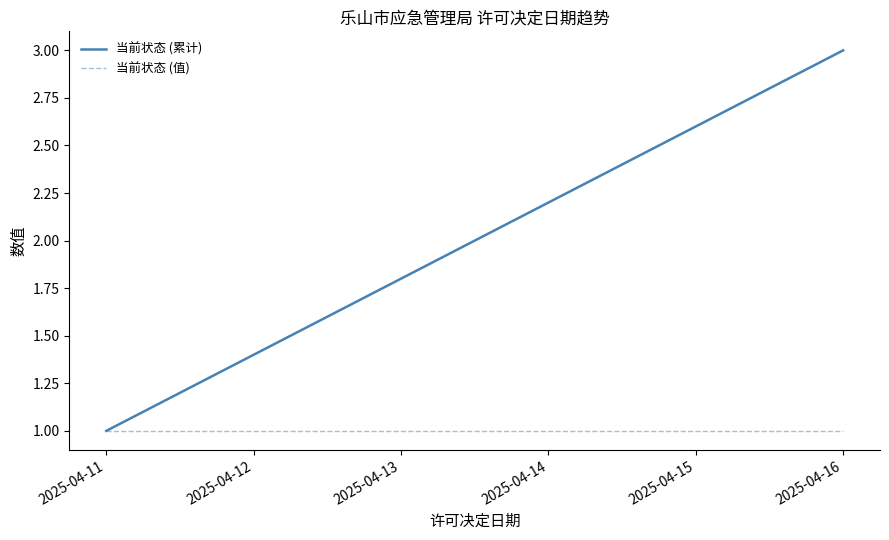

The 当前状态 (值) series shows 1 at 2025-04-12. True or false?

False